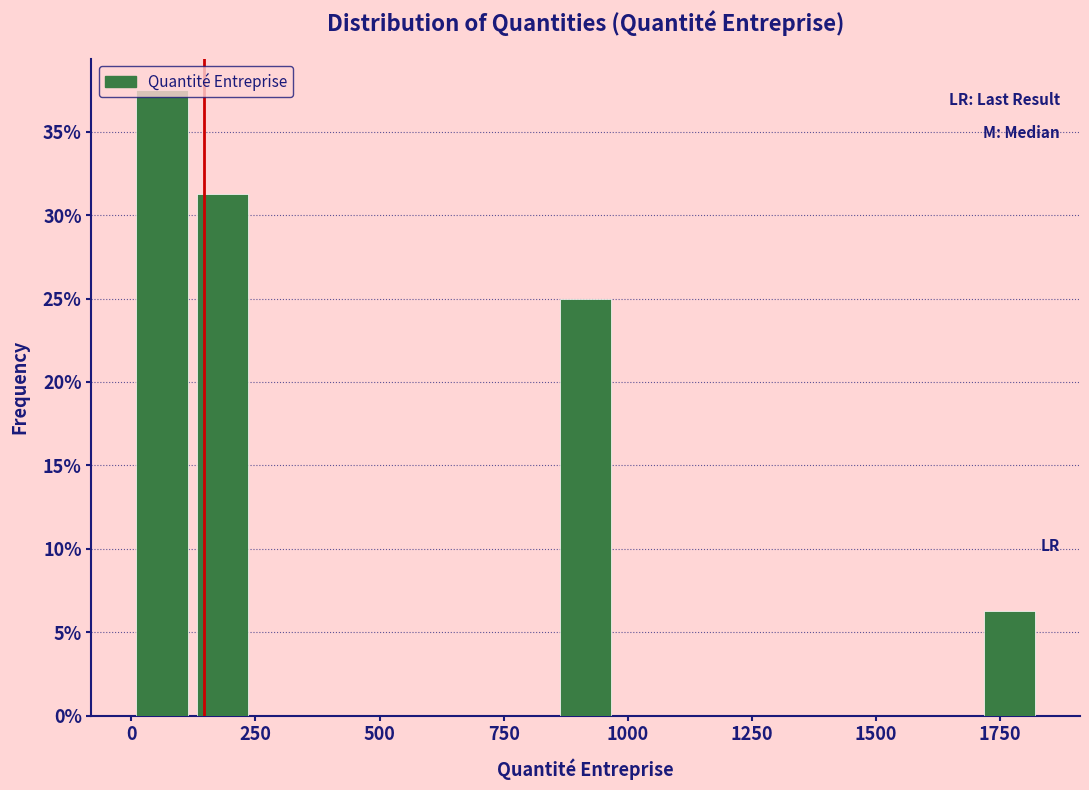

Around what value on the x-axis is the tallest bar? Give the approximate position of its centre, as read against the axis.

50